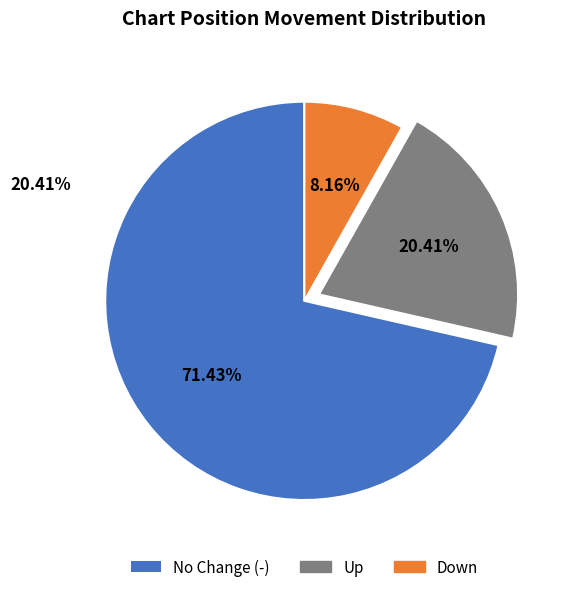

How many segments does this pie chart have?

3